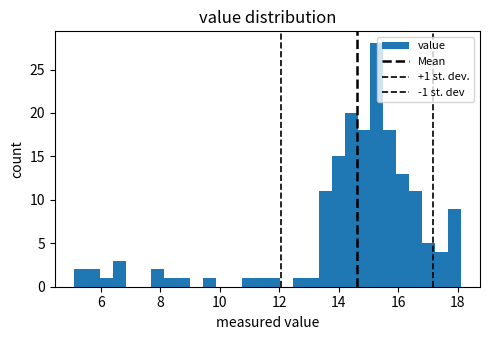

Around what value on the x-axis is the tallest bar? Give the approximate position of its centre, as read against the axis.

15.2